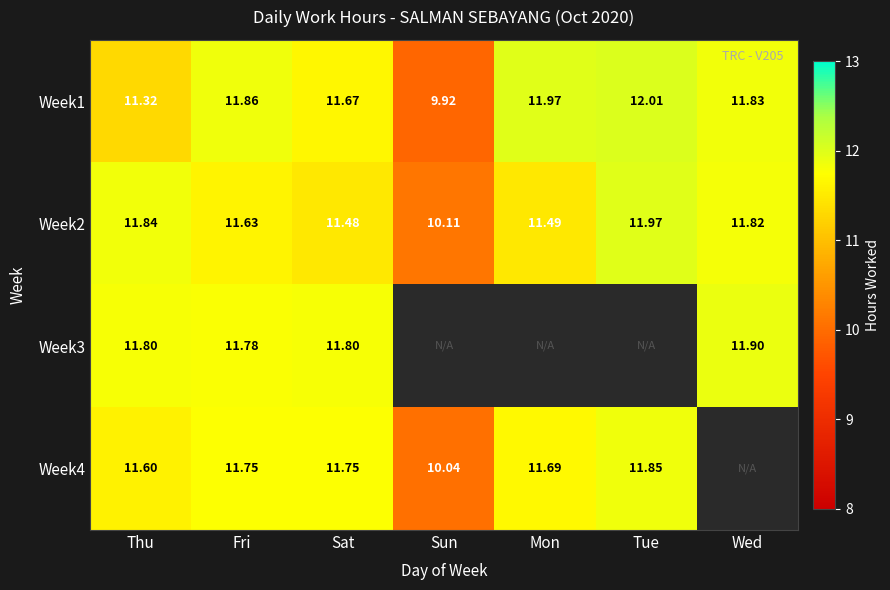

At which label does Week1 first exceed 11?

Thu